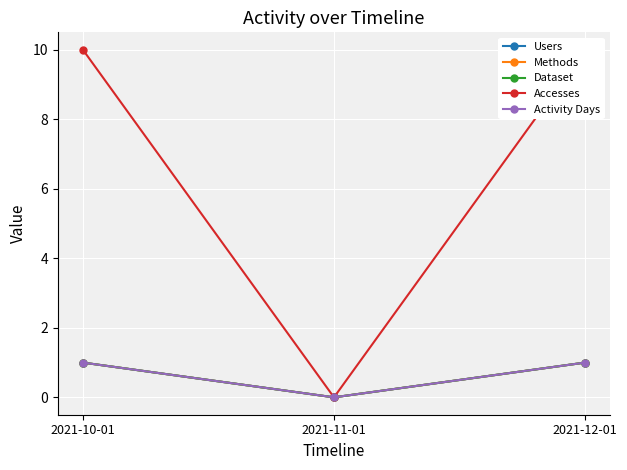

The value of Users at 2021-10-01 is 1. True or false?

True